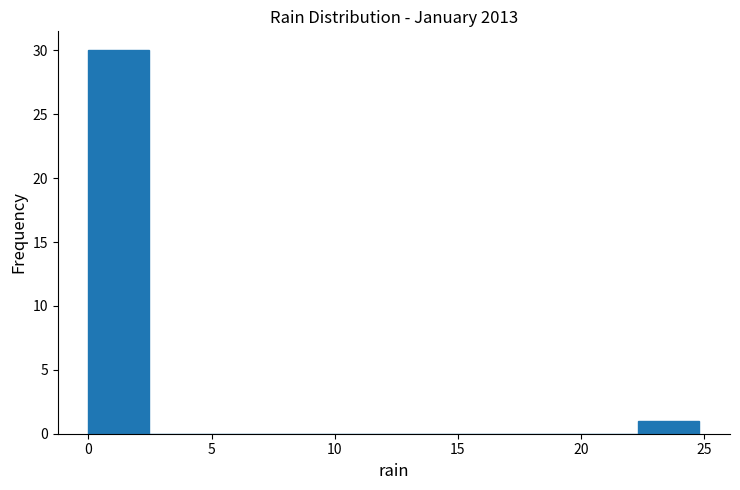

Which range on the x-axis has the tallest bar?

0.0 to 2.5